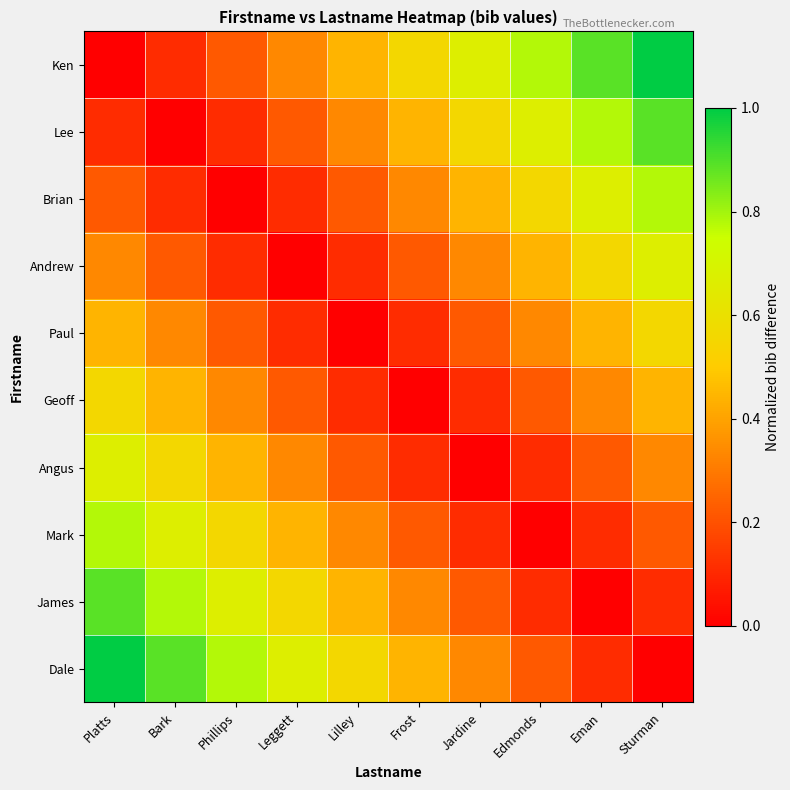

Reading left to right, list all the values displayed in this chart.

Ken: Platts=0.0	Bark=0.1	Phillips=0.2	Leggett=0.3	Lilley=0.4	Frost=0.6	Jardine=0.7	Edmonds=0.8	Eman=0.9	Sturman=1.0
Lee: Platts=0.1	Bark=0.0	Phillips=0.1	Leggett=0.2	Lilley=0.3	Frost=0.4	Jardine=0.6	Edmonds=0.7	Eman=0.8	Sturman=0.9
Brian: Platts=0.2	Bark=0.1	Phillips=0.0	Leggett=0.1	Lilley=0.2	Frost=0.3	Jardine=0.4	Edmonds=0.6	Eman=0.7	Sturman=0.8
Andrew: Platts=0.3	Bark=0.2	Phillips=0.1	Leggett=0.0	Lilley=0.1	Frost=0.2	Jardine=0.3	Edmonds=0.4	Eman=0.6	Sturman=0.7
Paul: Platts=0.4	Bark=0.3	Phillips=0.2	Leggett=0.1	Lilley=0.0	Frost=0.1	Jardine=0.2	Edmonds=0.3	Eman=0.4	Sturman=0.6
Geoff: Platts=0.6	Bark=0.4	Phillips=0.3	Leggett=0.2	Lilley=0.1	Frost=0.0	Jardine=0.1	Edmonds=0.2	Eman=0.3	Sturman=0.4
Angus: Platts=0.7	Bark=0.6	Phillips=0.4	Leggett=0.3	Lilley=0.2	Frost=0.1	Jardine=0.0	Edmonds=0.1	Eman=0.2	Sturman=0.3
Mark: Platts=0.8	Bark=0.7	Phillips=0.6	Leggett=0.4	Lilley=0.3	Frost=0.2	Jardine=0.1	Edmonds=0.0	Eman=0.1	Sturman=0.2
James: Platts=0.9	Bark=0.8	Phillips=0.7	Leggett=0.6	Lilley=0.4	Frost=0.3	Jardine=0.2	Edmonds=0.1	Eman=0.0	Sturman=0.1
Dale: Platts=1.0	Bark=0.9	Phillips=0.8	Leggett=0.7	Lilley=0.6	Frost=0.4	Jardine=0.3	Edmonds=0.2	Eman=0.1	Sturman=0.0